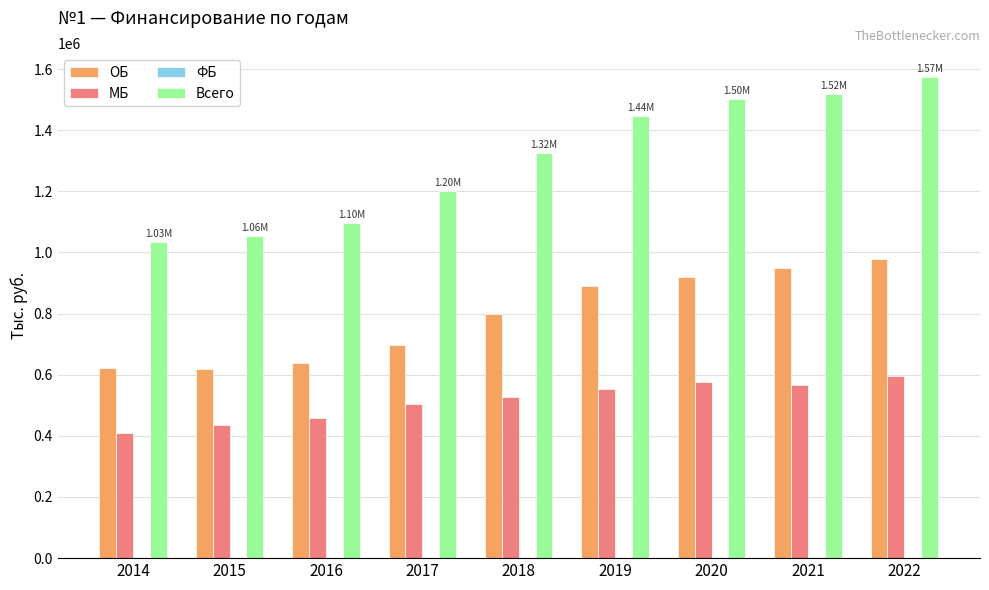

Is it true that ОБ equals 618044.1 at 2015?

True